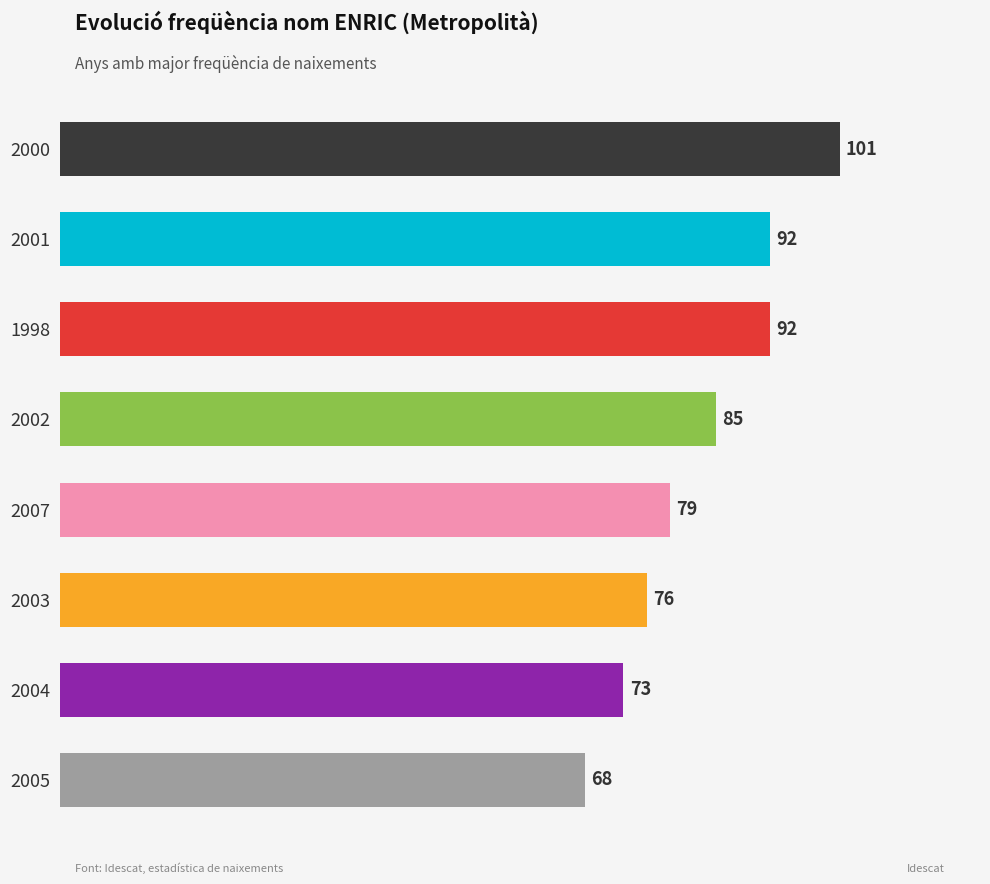

Does the chart contain any negative values?

No